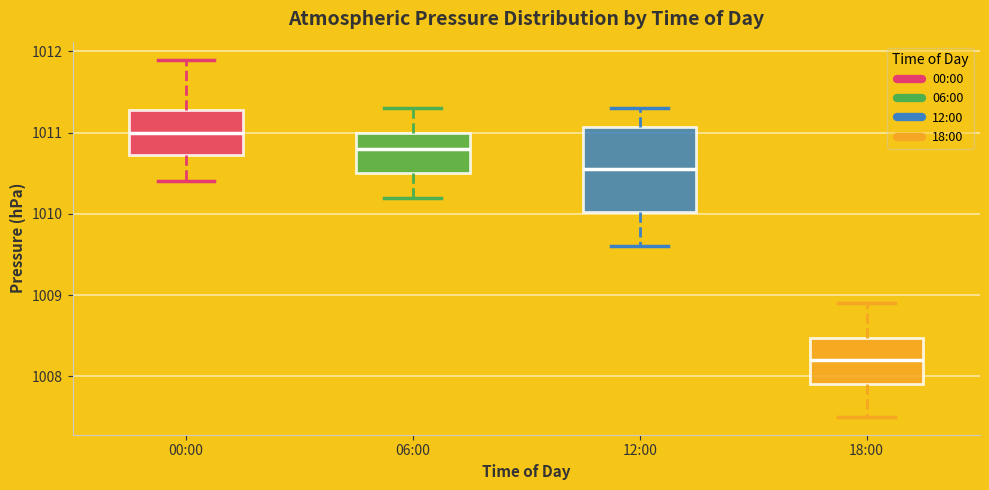

Reading left to right, read every box against the y-axis: the position of its median line, the range the box covers, and the ends of its whiskers. The values are not printed on the chart, so give them approximately, as read against the axis.

00:00: median 1011.0, box 1010.7 to 1011.3, whiskers 1010.4 to 1011.9
06:00: median 1010.8, box 1010.5 to 1011.0, whiskers 1010.2 to 1011.3
12:00: median 1010.6, box 1010.0 to 1011.1, whiskers 1009.6 to 1011.3
18:00: median 1008.2, box 1007.9 to 1008.5, whiskers 1007.5 to 1008.9